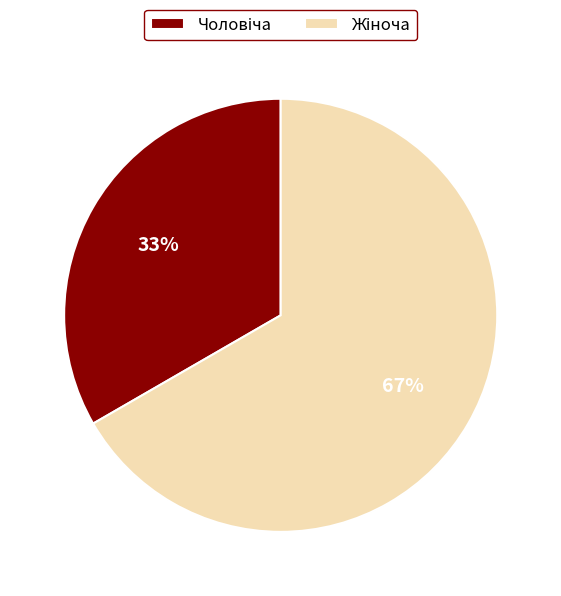

Is there any slice that represents more than half of the pie?

Yes